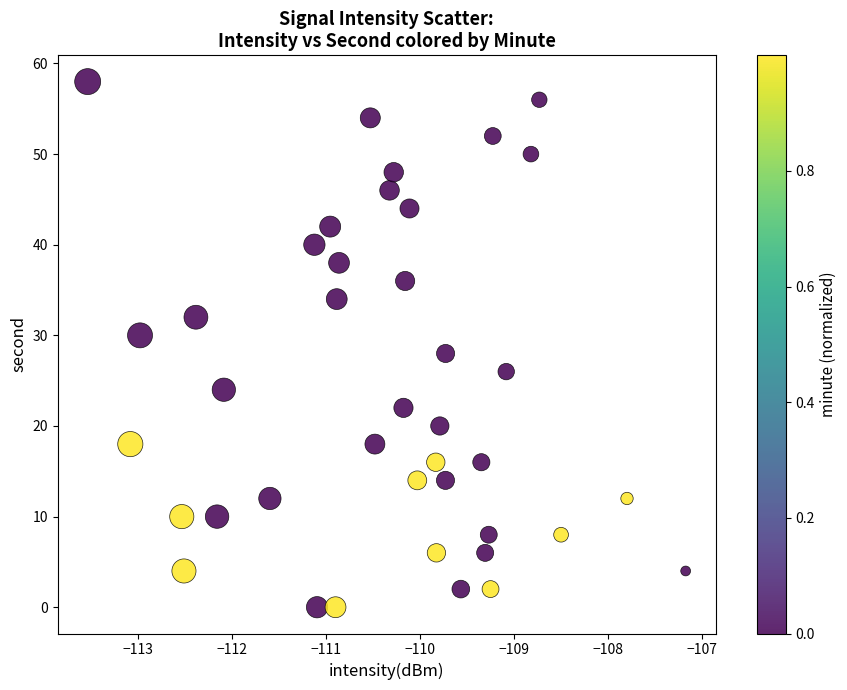

What is the range of Y values (max minus min)?

58